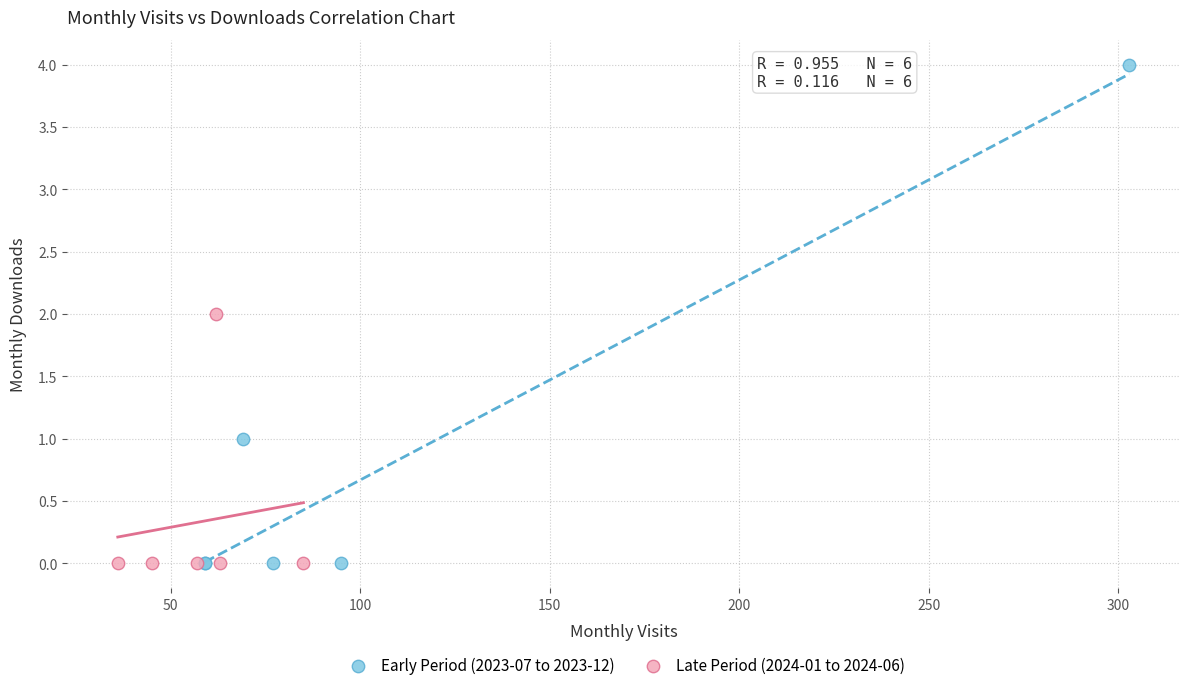

Which series has the widest spread of Y values?

Early Period (2023-07 to 2023-12)